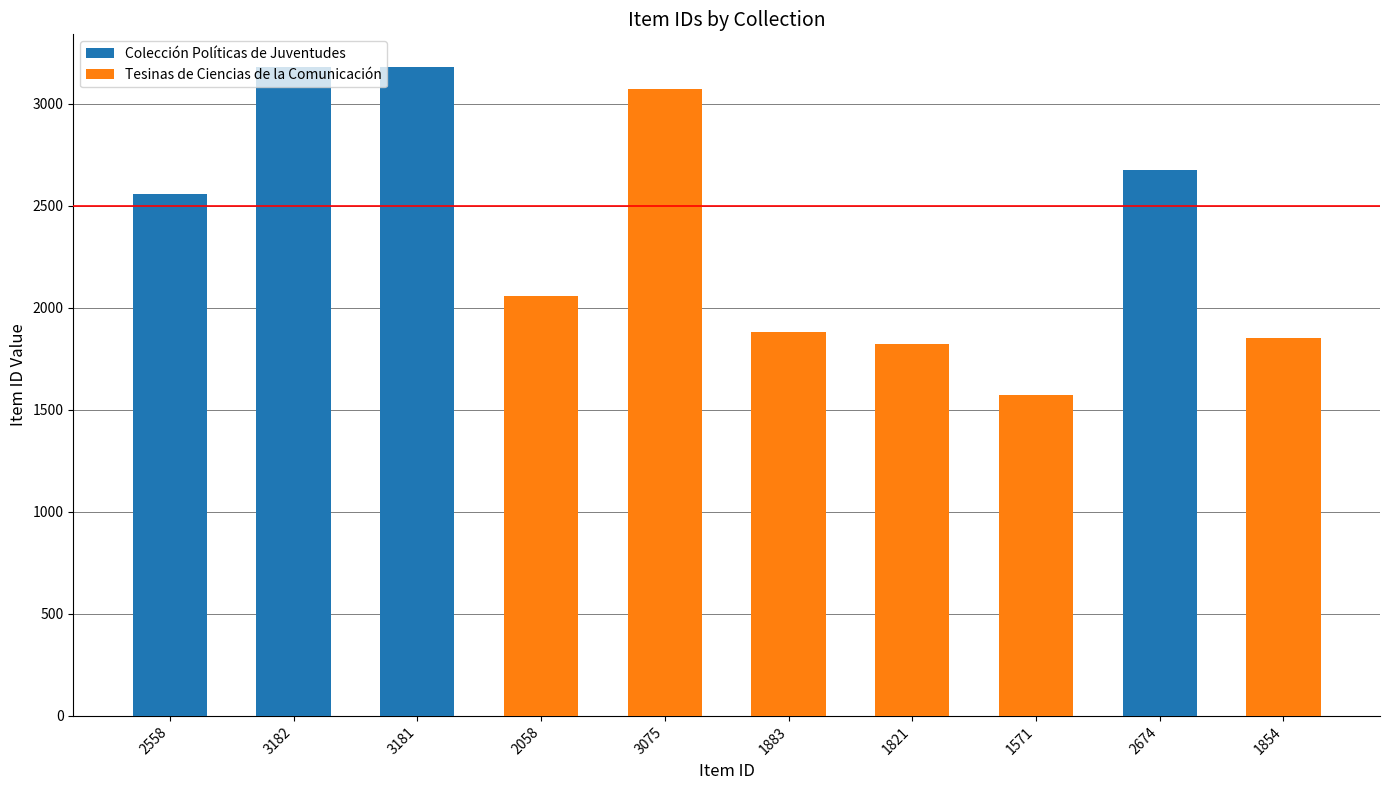

What is the ratio of the value at 3181 to the value at 3182?

1.0